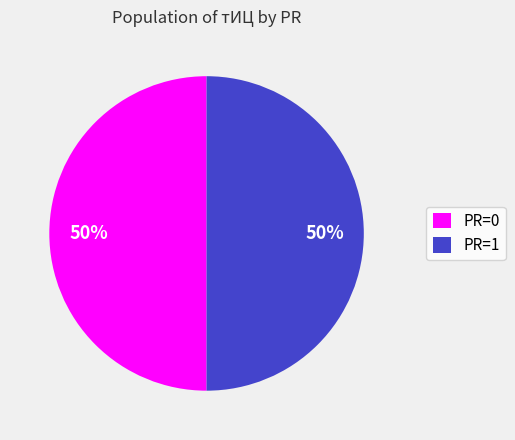

Approximately how many times larger is the value at PR=1 compared to PR=0?

1.0